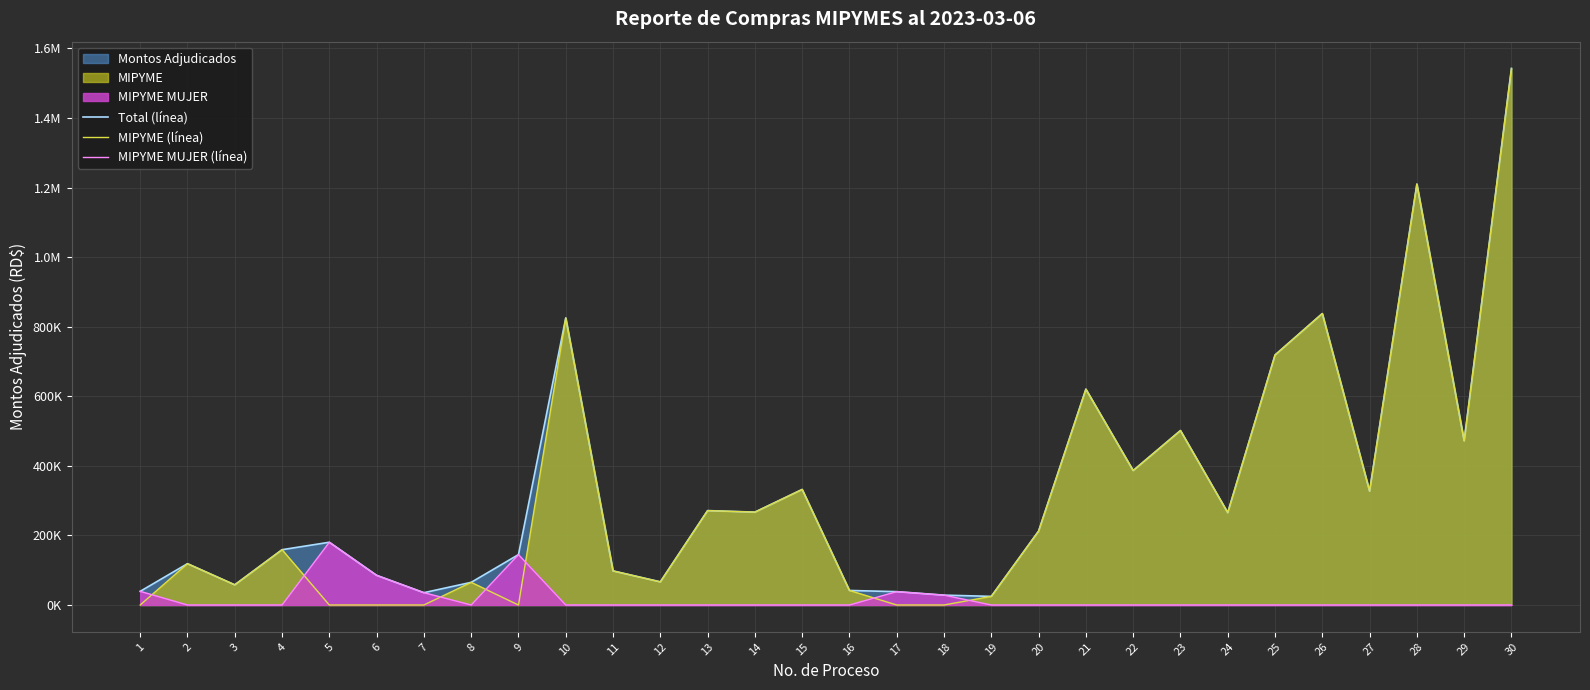

Which series has the largest range (max minus min)?

MIPYME (línea)